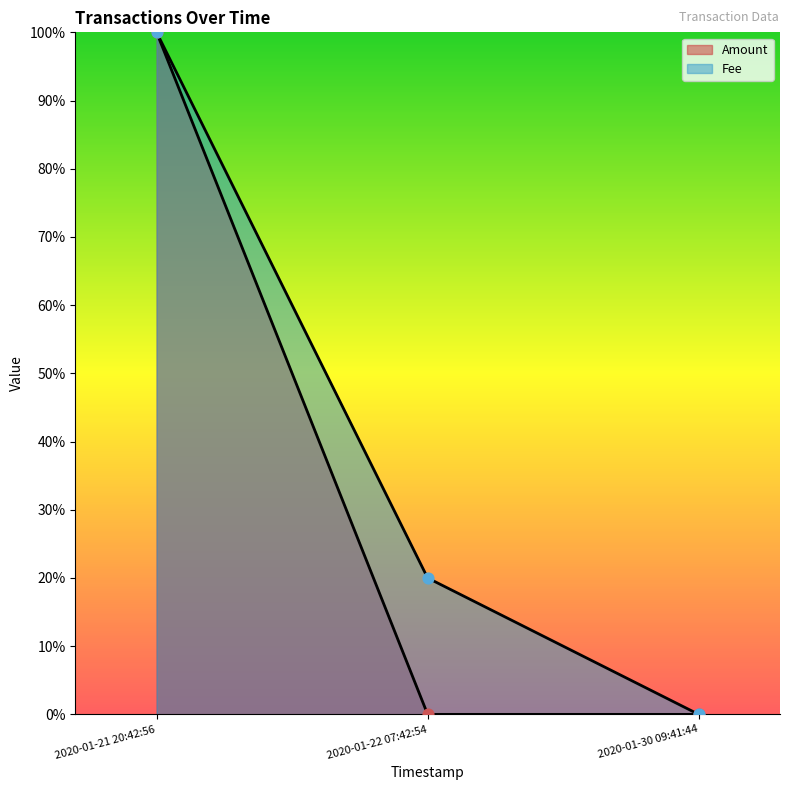

Which series reaches the maximum Y coordinate?

Amount